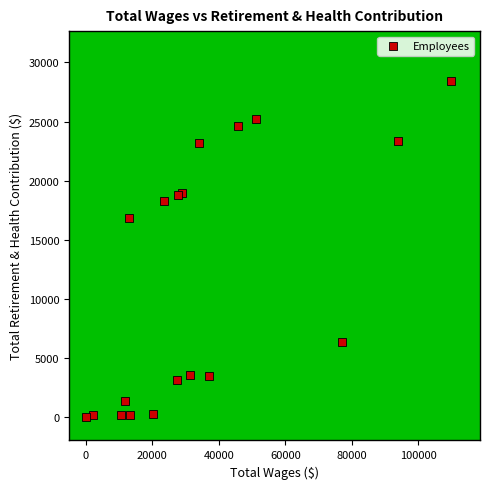

What Y value in the scatter plot is closest to 14198?

16805